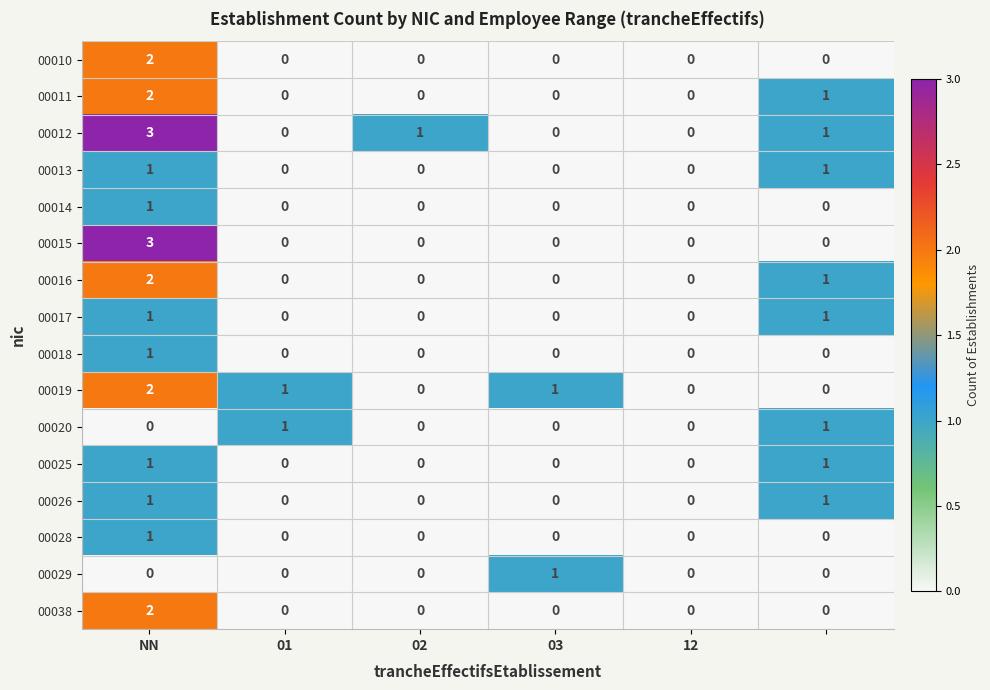

Which series has the largest total across all categories?

00012